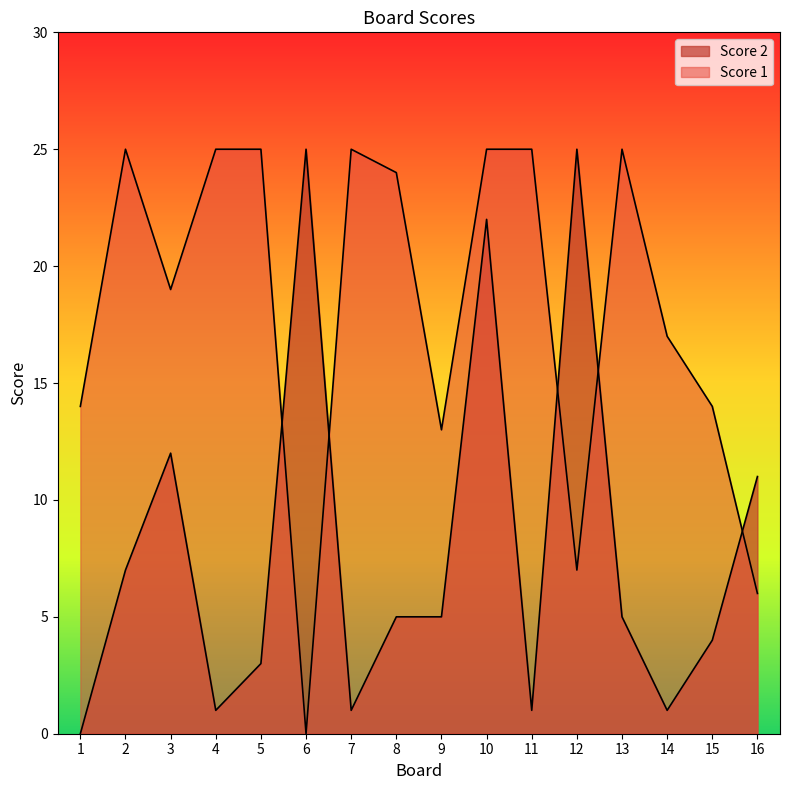

What is the maximum value for Score 2?

25